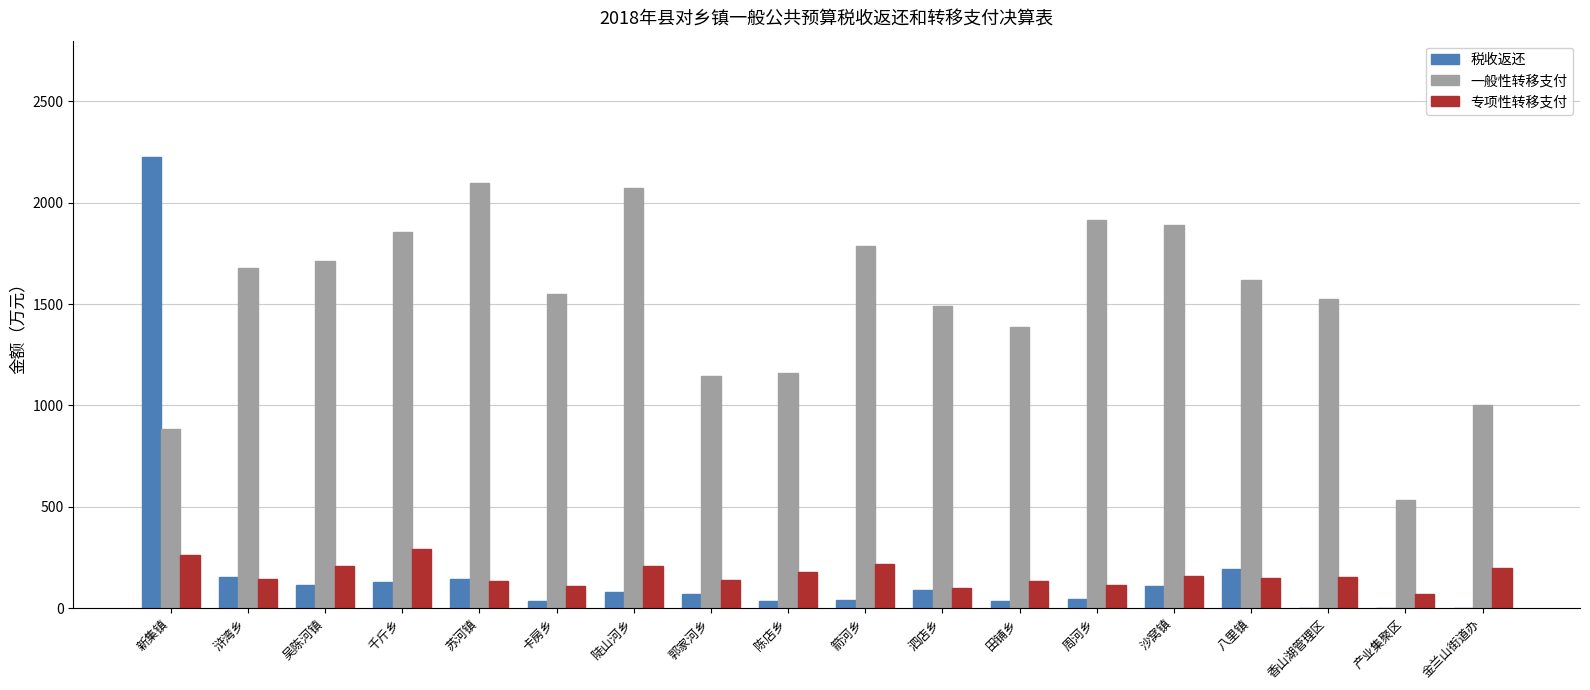

What is the maximum value shown in the chart?

2224.0